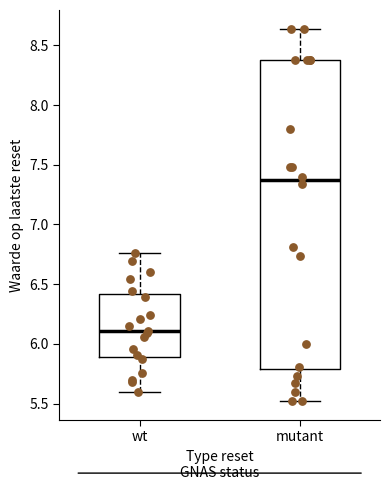

Reading left to right, transcribe this box plot: for each box, give where its median line is, the range the box spans, and where its two whiskers end, as read against the y-axis. The values are not printed on the chart, so give them approximately, as read against the axis.

wt: median 6.10, box 5.90 to 6.40, whiskers 5.60 to 6.75
mutant: median 7.35, box 5.80 to 8.40, whiskers 5.50 to 8.65